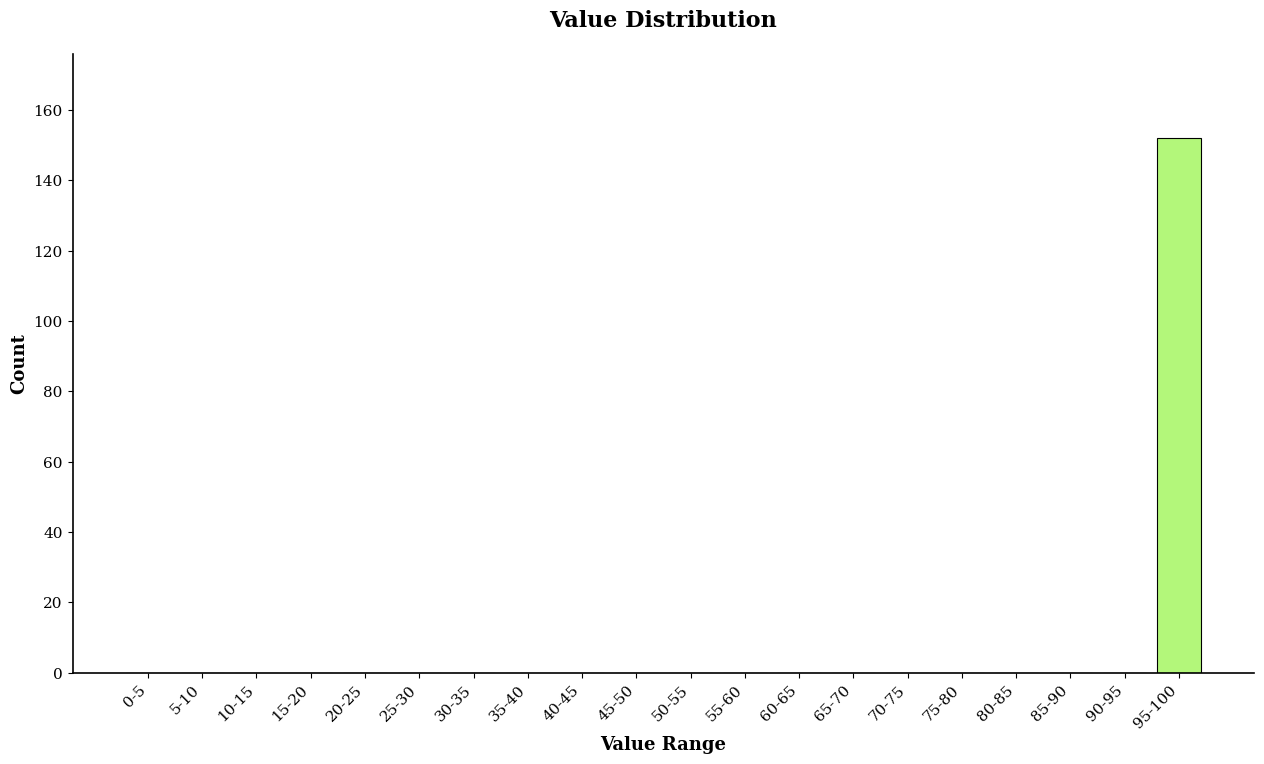

Reading left to right, extract all data points from this chart.

0-5=0	5-10=0	10-15=0	15-20=0	20-25=0	25-30=0	30-35=0	35-40=0	40-45=0	45-50=0	50-55=0	55-60=0	60-65=0	65-70=0	70-75=0	75-80=0	80-85=0	85-90=0	90-95=0	95-100=152